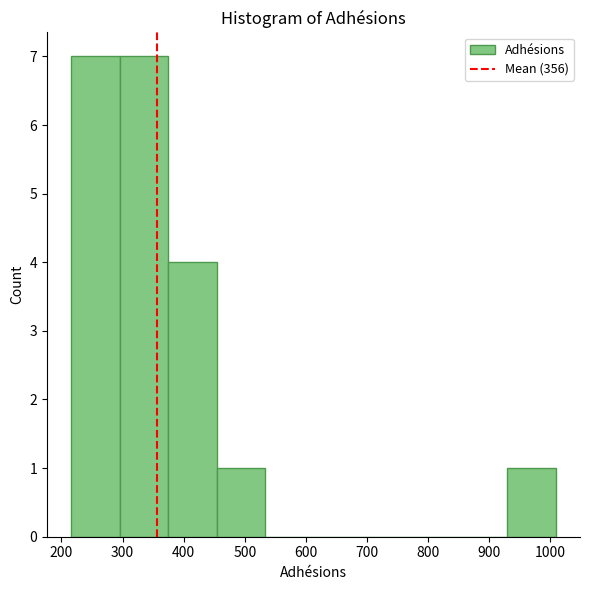

How tall is the bar that spans 300 to 370 on the x-axis? Neither the bar edges nor the heights are printed on the chart, so give them approximately, as read against the axes.

7